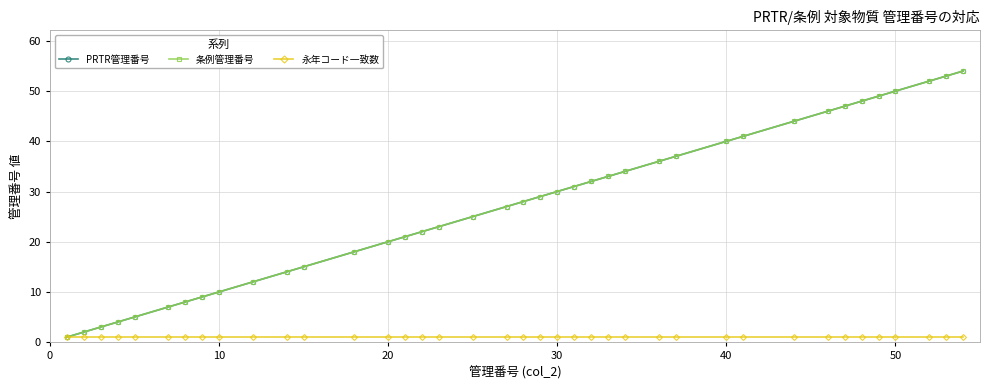

Is this an area chart (filled region under the line)?

No